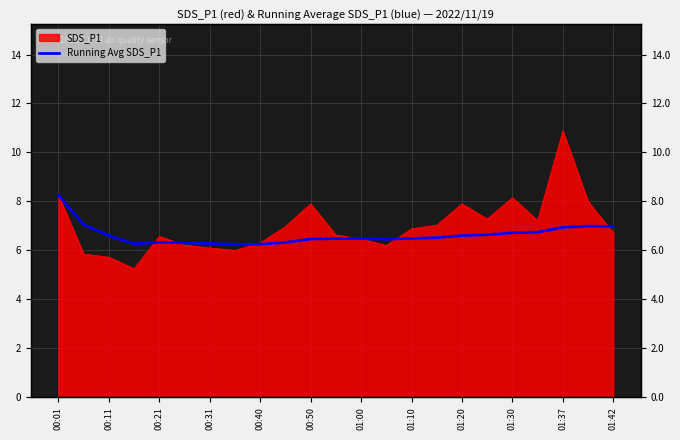

What is the sum of all values?

152.4